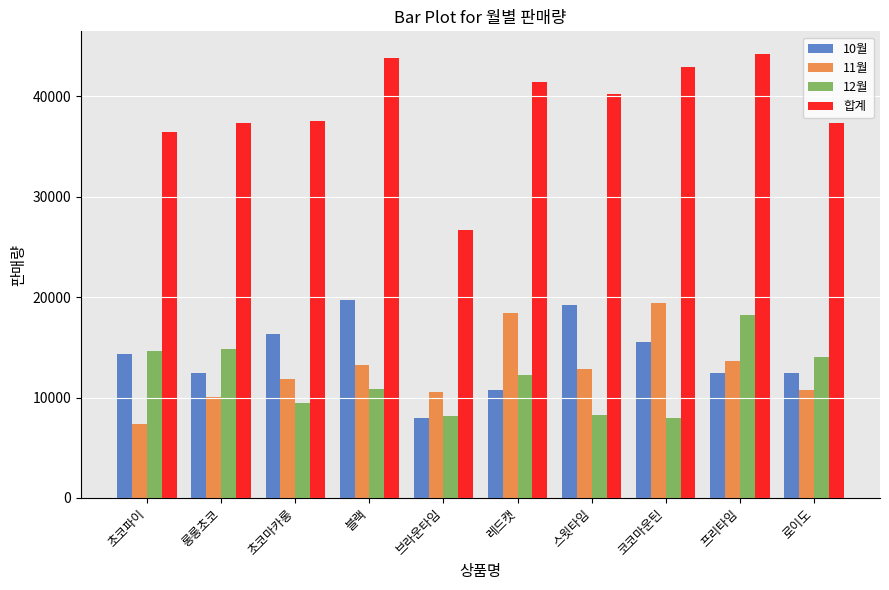

What is the spread (max minus min) of values at 브라운타임?

18725